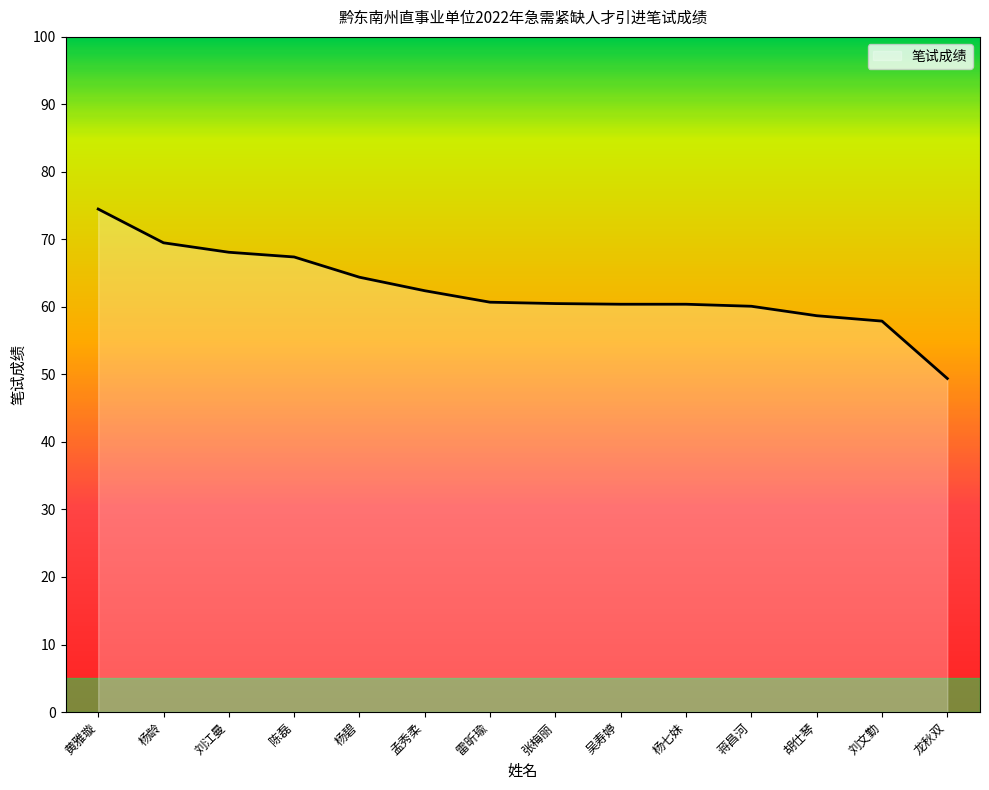

True or false: the data shows 60.4 at 吴寿婷.

True